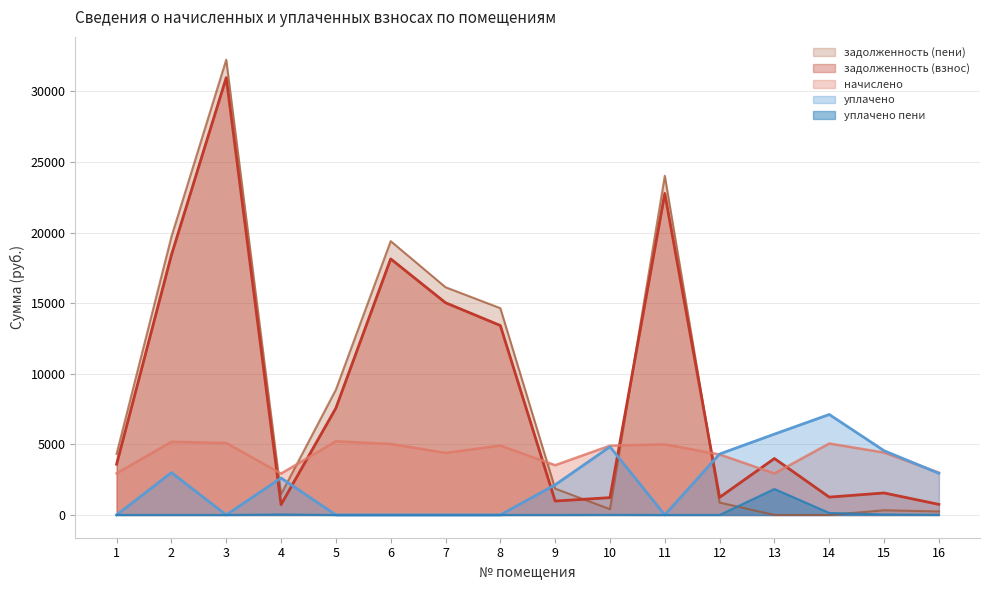

The задолженность (пени) series shows 1318.7 at 12. True or false?

False